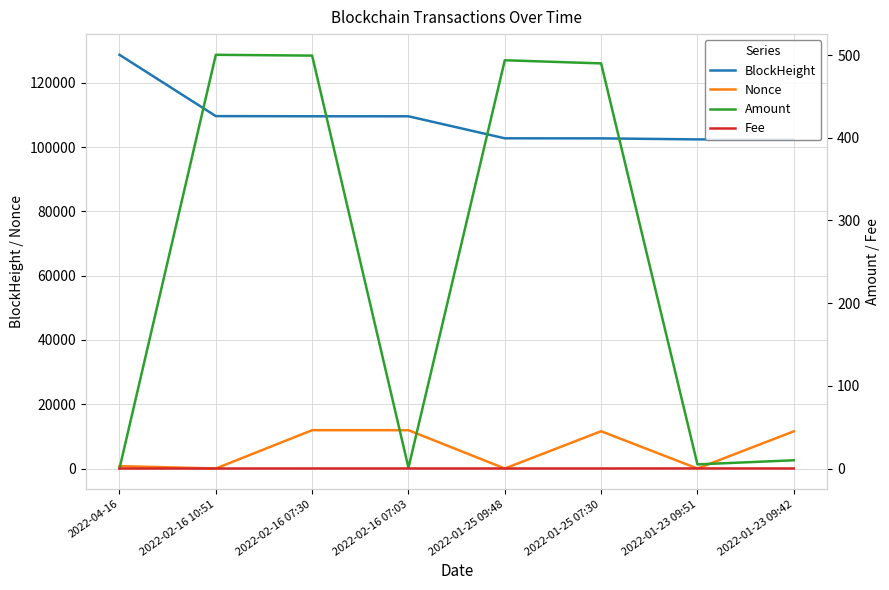

Between 2022-04-16 and 2022-02-16 07:03, which series saw the biggest shift?

BlockHeight